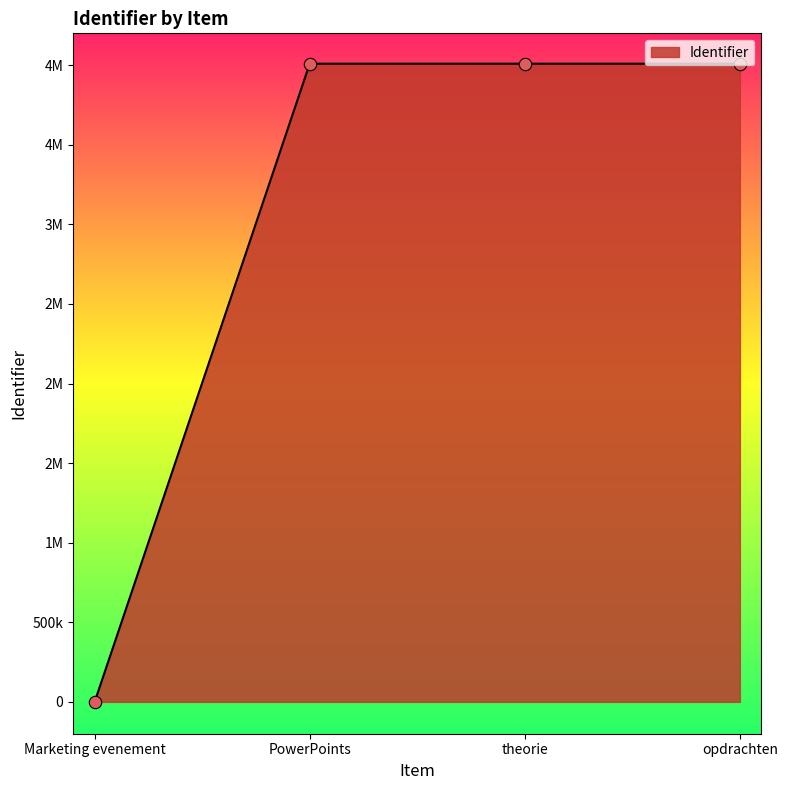

Which has a higher value, PowerPoints or opdrachten?

opdrachten